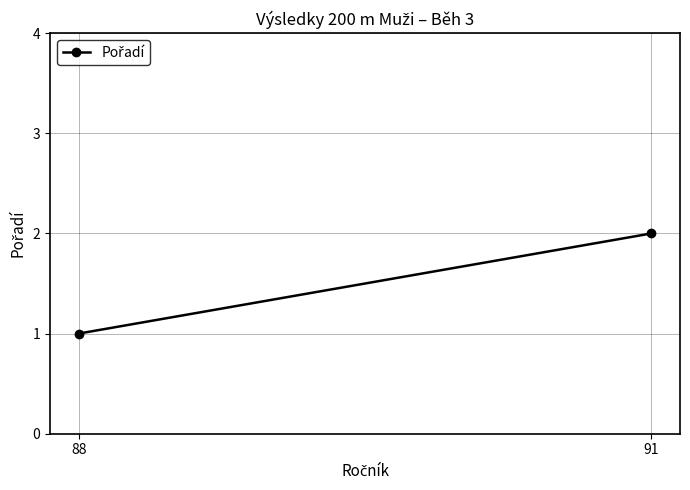

What is the value of the 1st point from the left?

1